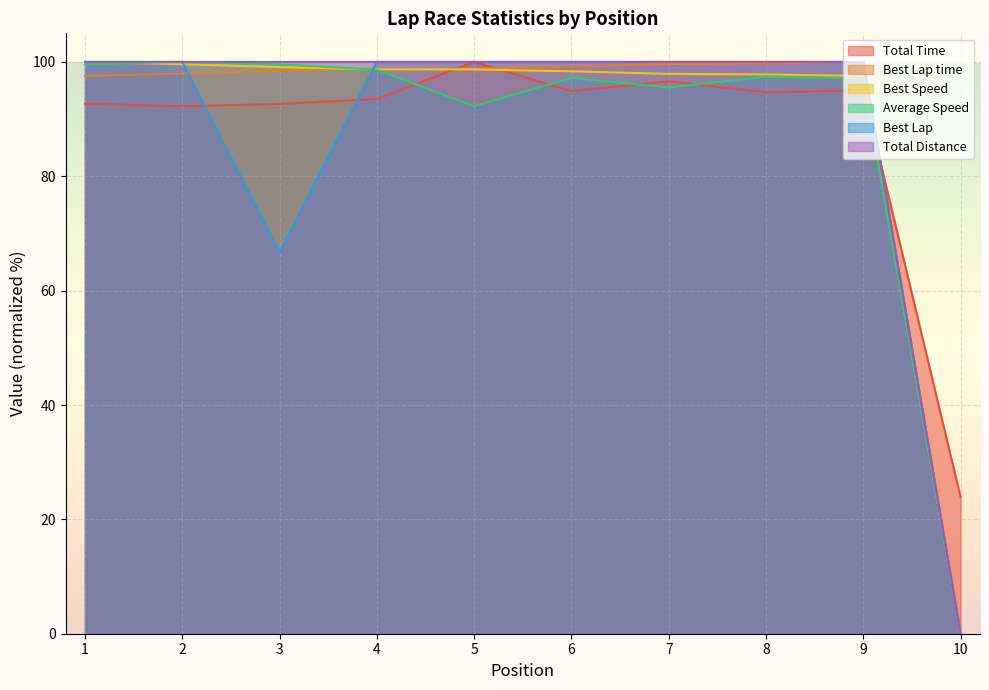

What are all the series names shown in the legend?

Total Time, Best Lap time, Best Speed, Average Speed, Best Lap, Total Distance